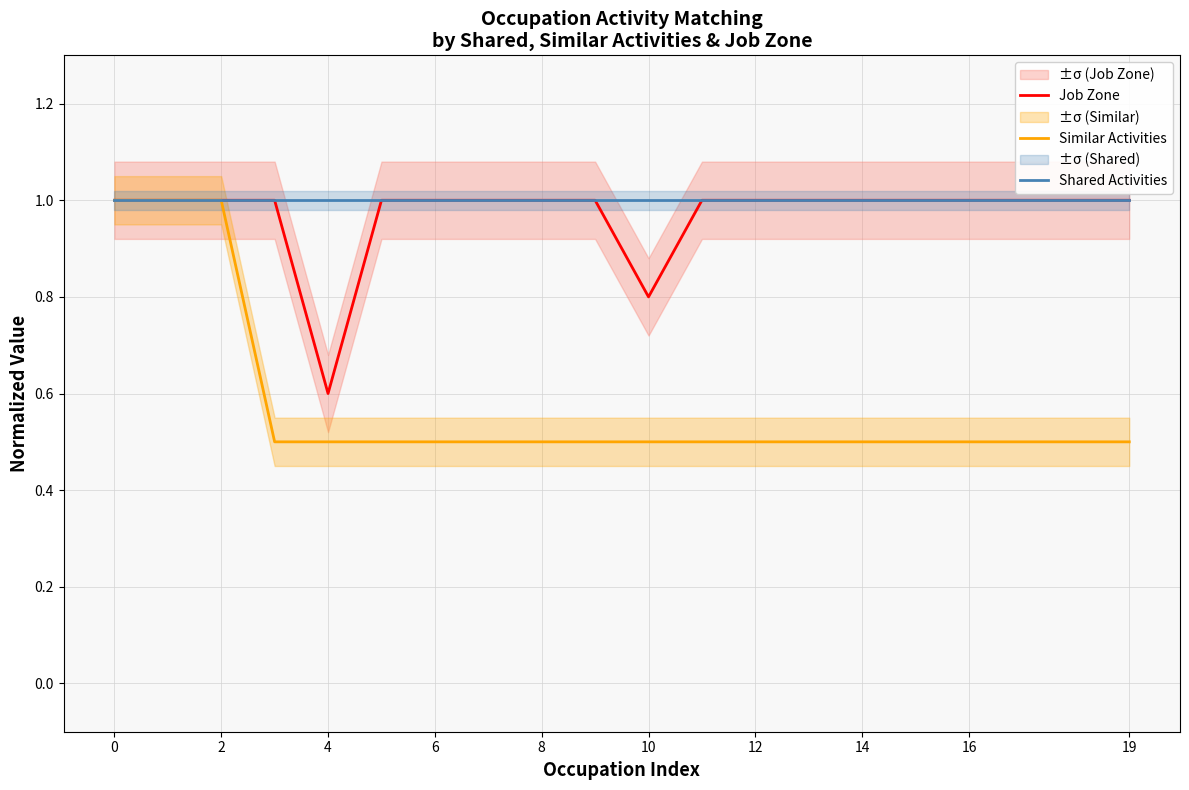

Count the number of categories in the chart.

20